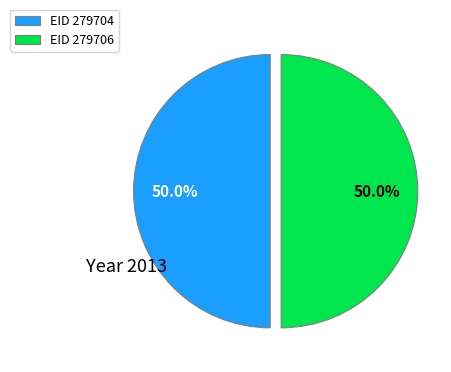

Count the number of slices in the pie.

2